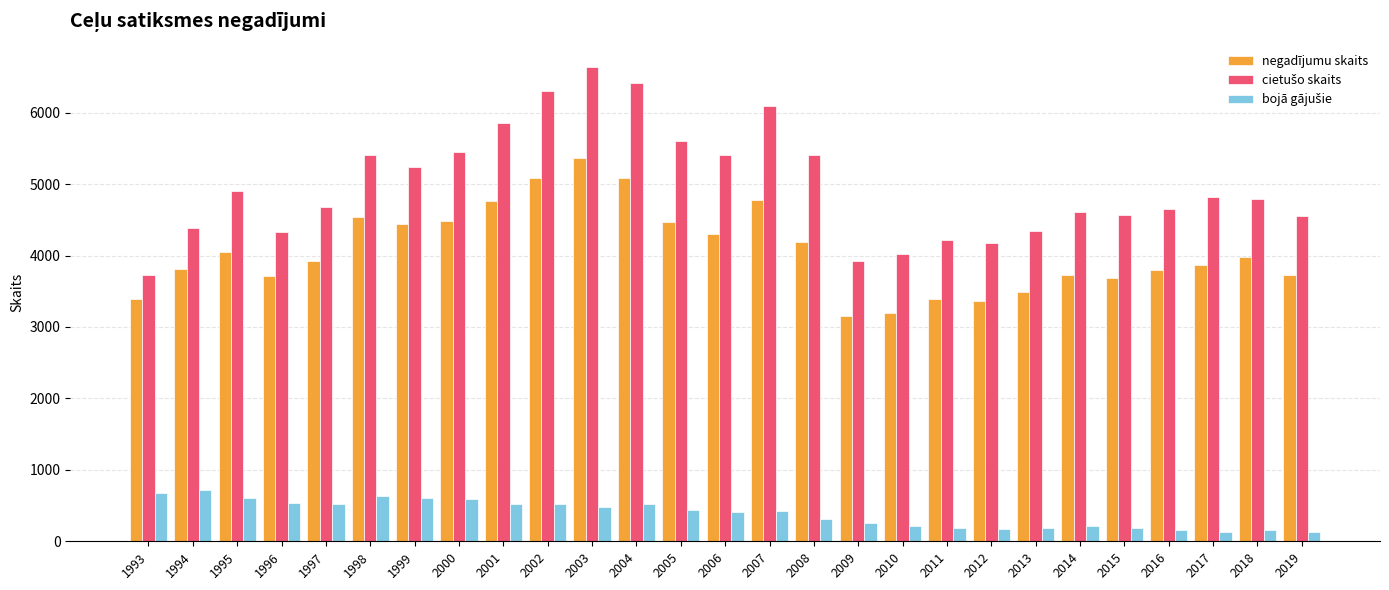

What is the value of the negadījumu skaits bar at the 1st from the left?

3389